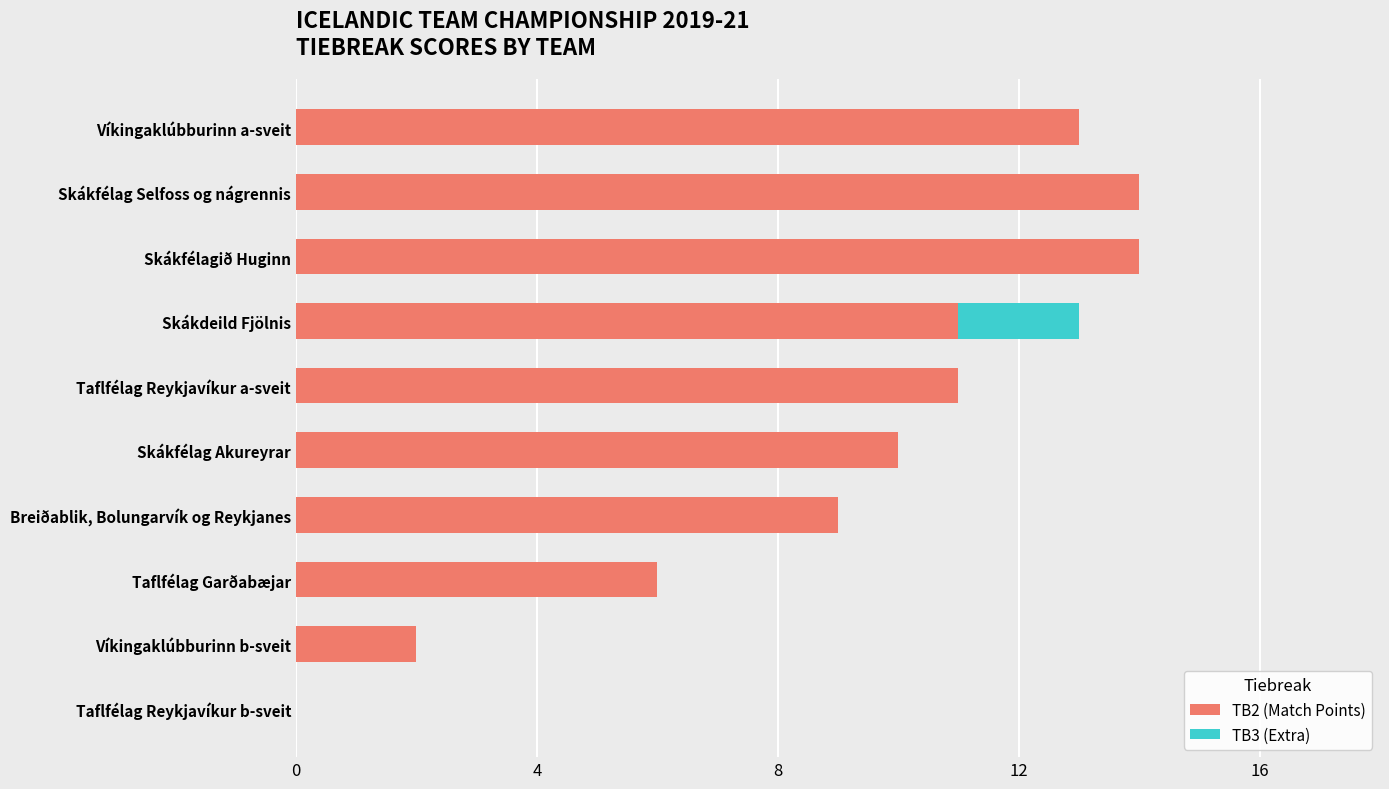

What is the total value across all series at Taflfélag Reykjavíkur a-sveit?

11